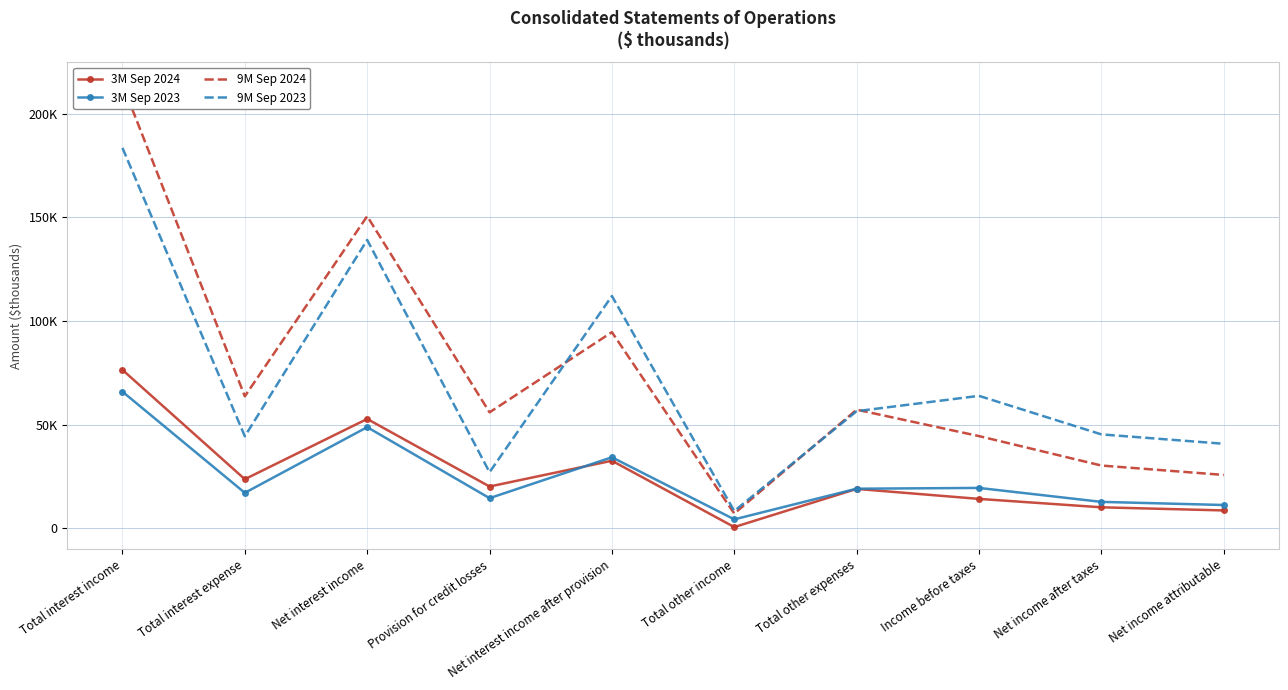

Which label corresponds to the largest value in the chart?

Total interest income